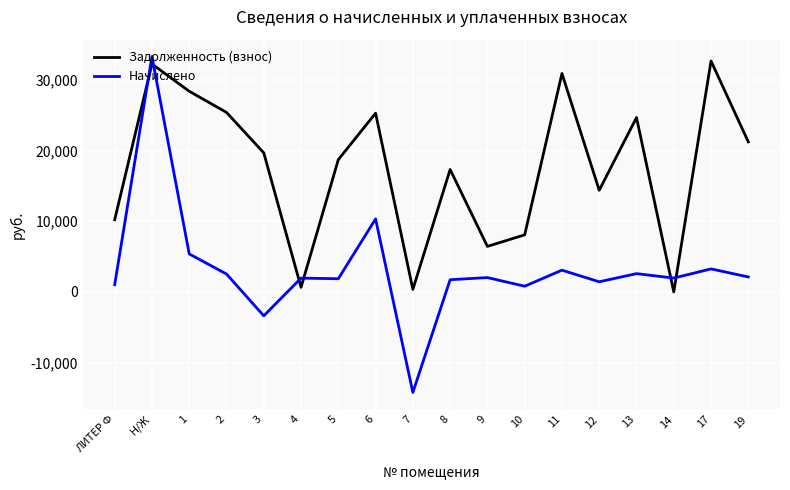

True or false: Начислено and Задолженность (взнос) cross at least once.

True